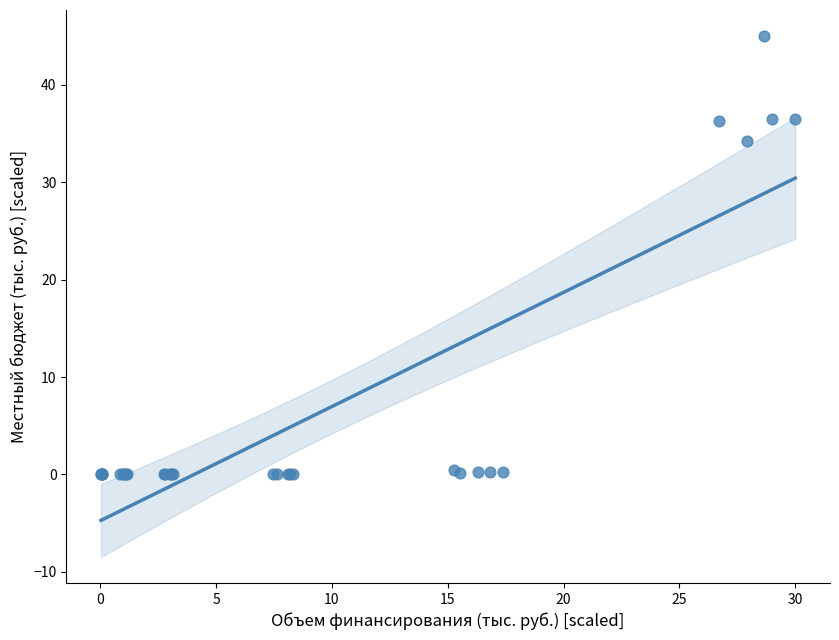

What Y value in the scatter plot is closest to 22?

34.3